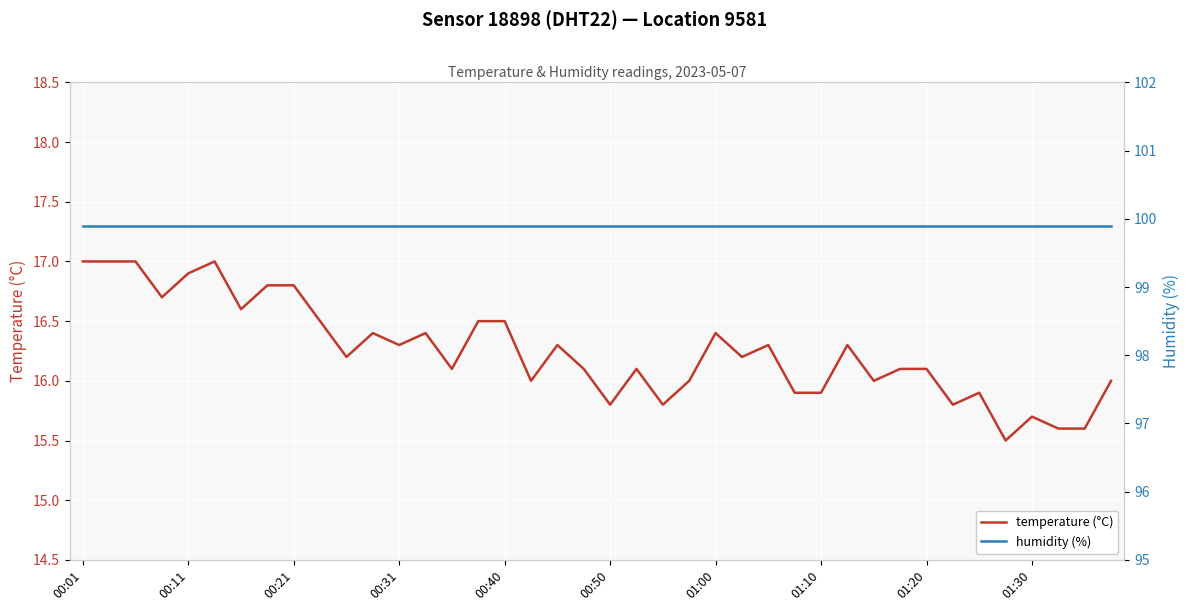

What is the sum of the humidity (%) values at 23 and 15?

199.8